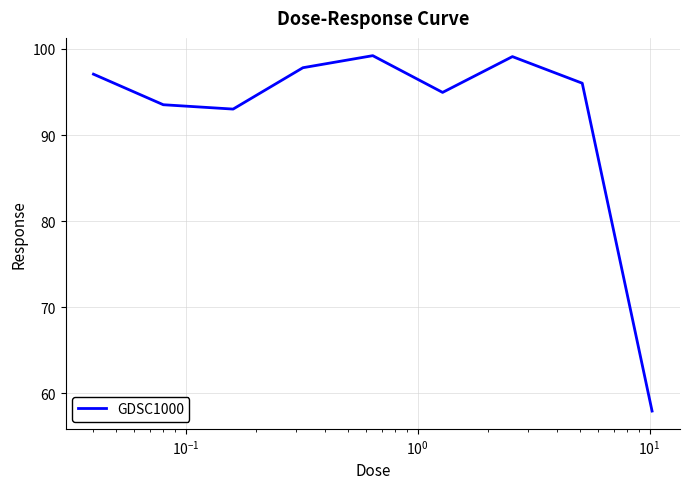

What is the difference between the maximum and minimum values?

41.3